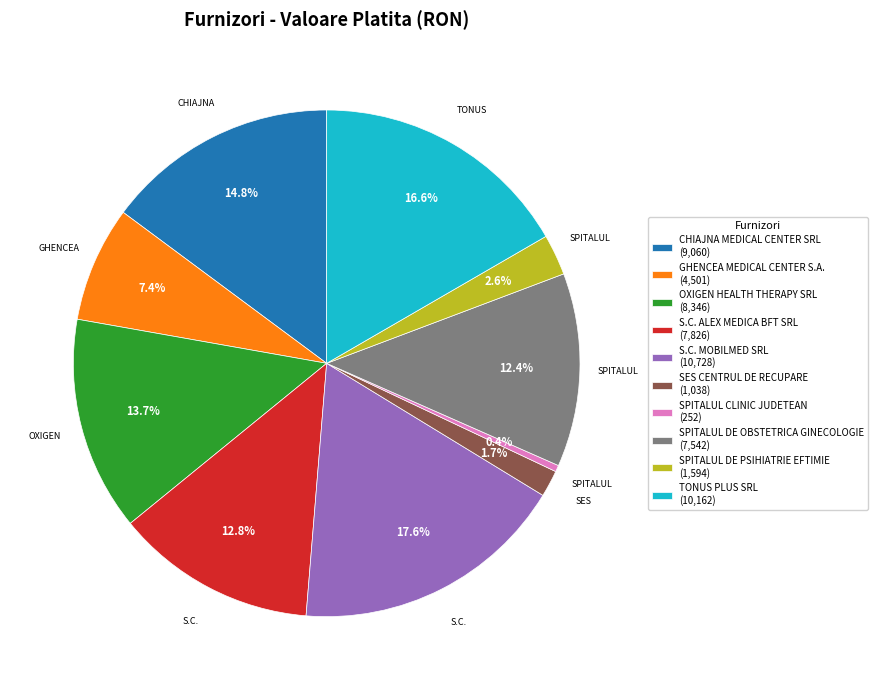

Which category has the smallest portion of the pie?

SPITALUL CLINIC JUDETEAN